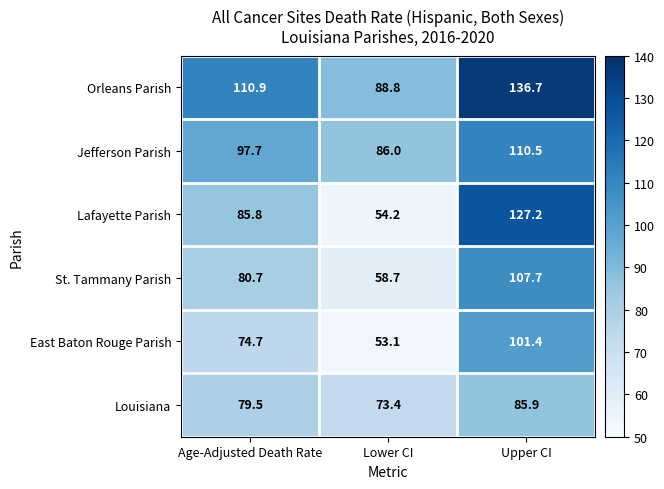

Rank the series at Lower CI from lowest to highest value.

East Baton Rouge Parish, Lafayette Parish, St. Tammany Parish, Louisiana, Jefferson Parish, Orleans Parish